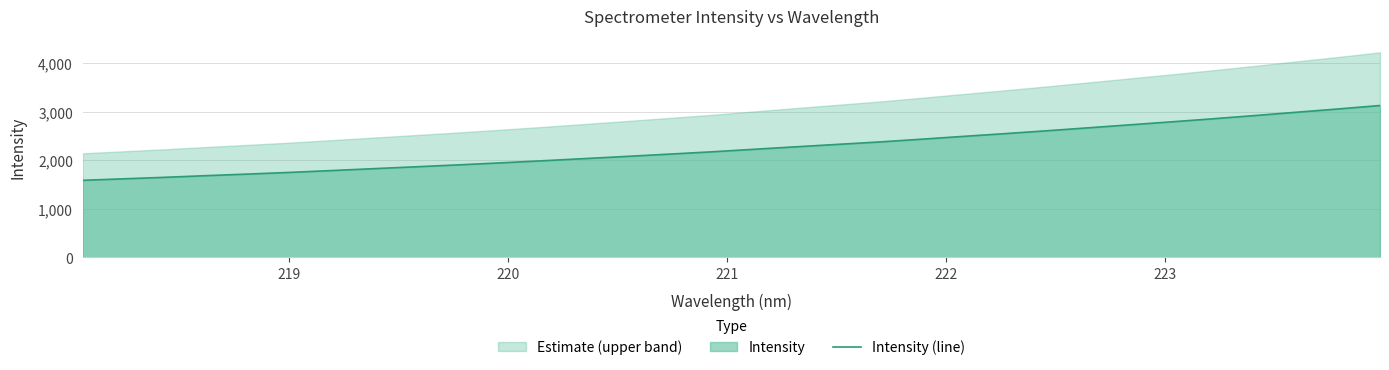

What is the minimum value for Intensity (line)?

1586.5